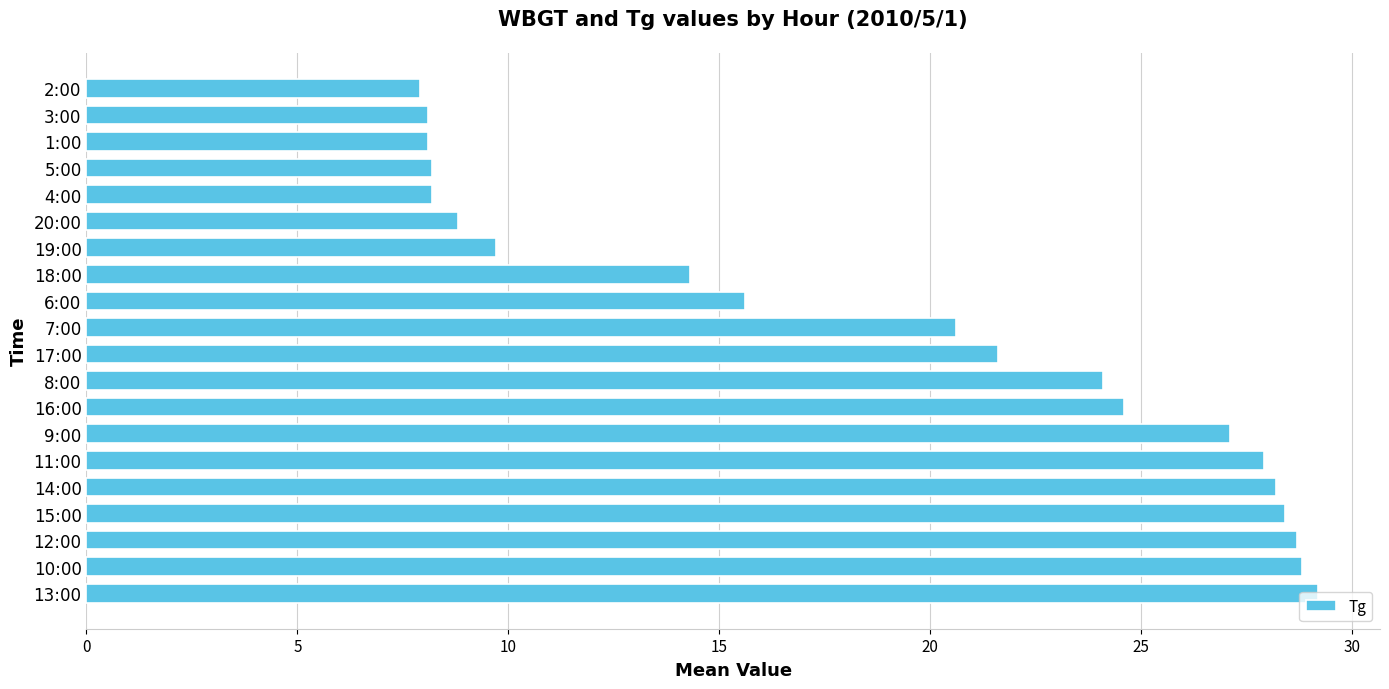

What is the maximum value shown in the chart?

29.2